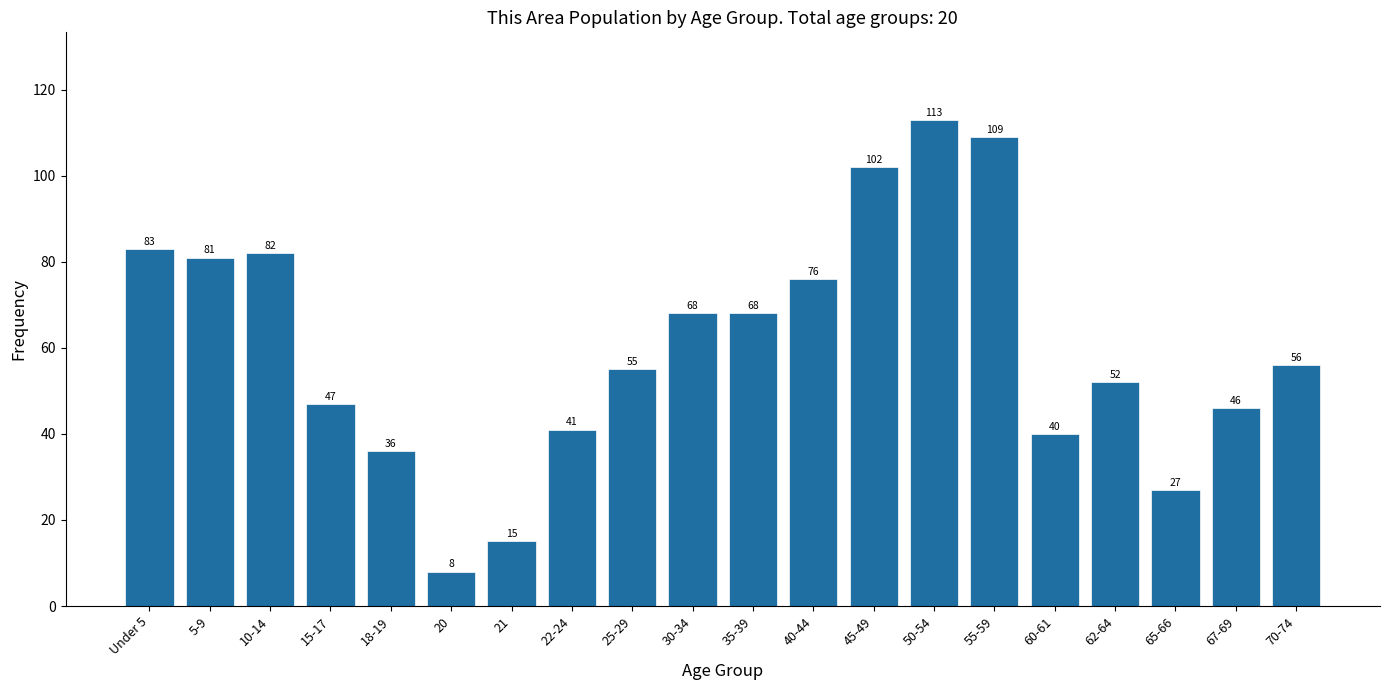

Reading left to right, what are all the values shown in this chart?

Under 5=83	5-9=81	10-14=82	15-17=47	18-19=36	20=8	21=15	22-24=41	25-29=55	30-34=68	35-39=68	40-44=76	45-49=102	50-54=113	55-59=109	60-61=40	62-64=52	65-66=27	67-69=46	70-74=56